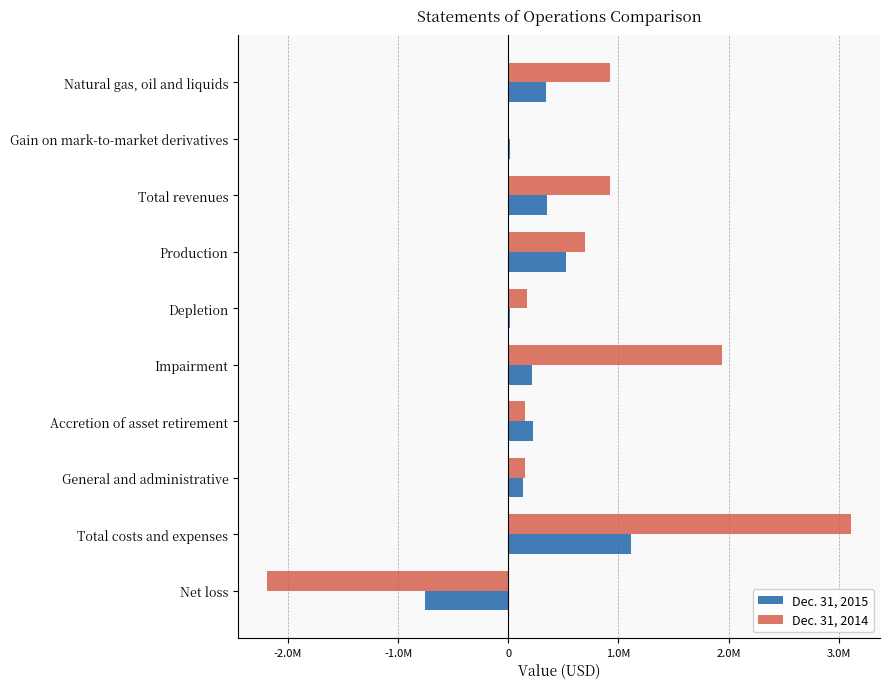

What are all the series names shown in the legend?

Dec. 31, 2015, Dec. 31, 2014